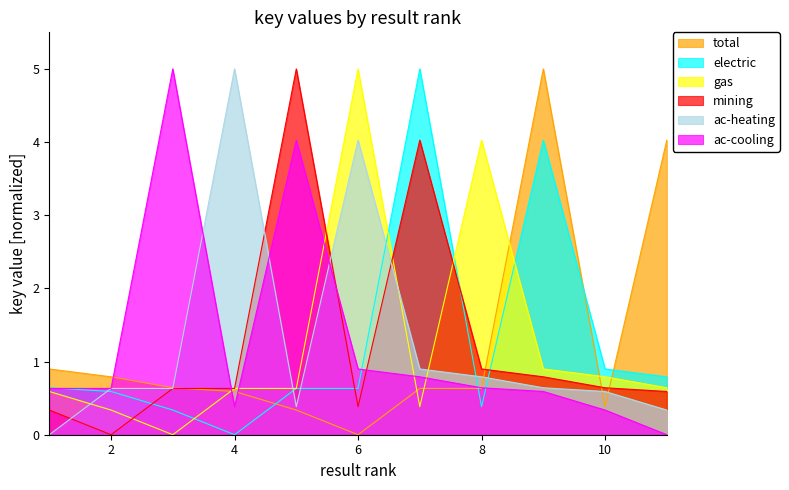

At which category is the sum across all series the highest?

9